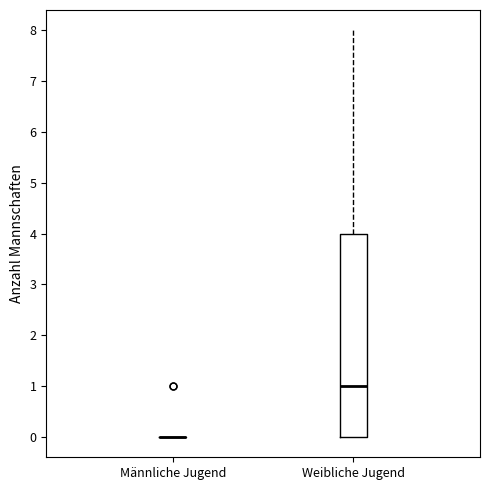

Reading left to right, read every box against the y-axis: the position of its median line, the range the box covers, and the ends of its whiskers. The values are not printed on the chart, so give them approximately, as read against the axis.

Männliche Jugend: box collapsed to a line at 0, whiskers 0 to 0
Weibliche Jugend: median 1, box 0 to 4, whiskers 0 to 8